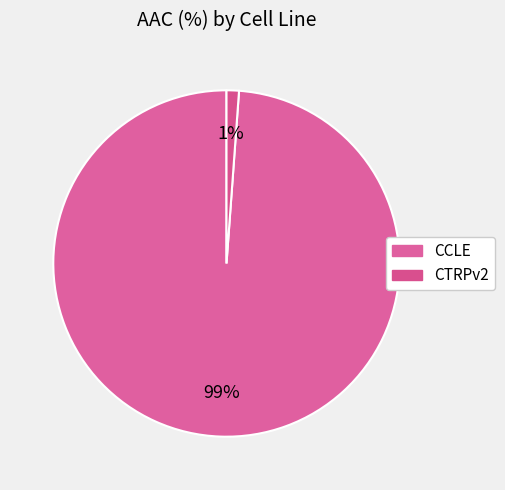

To the nearest percent, what percentage of the pie is CTRPv2?

1%